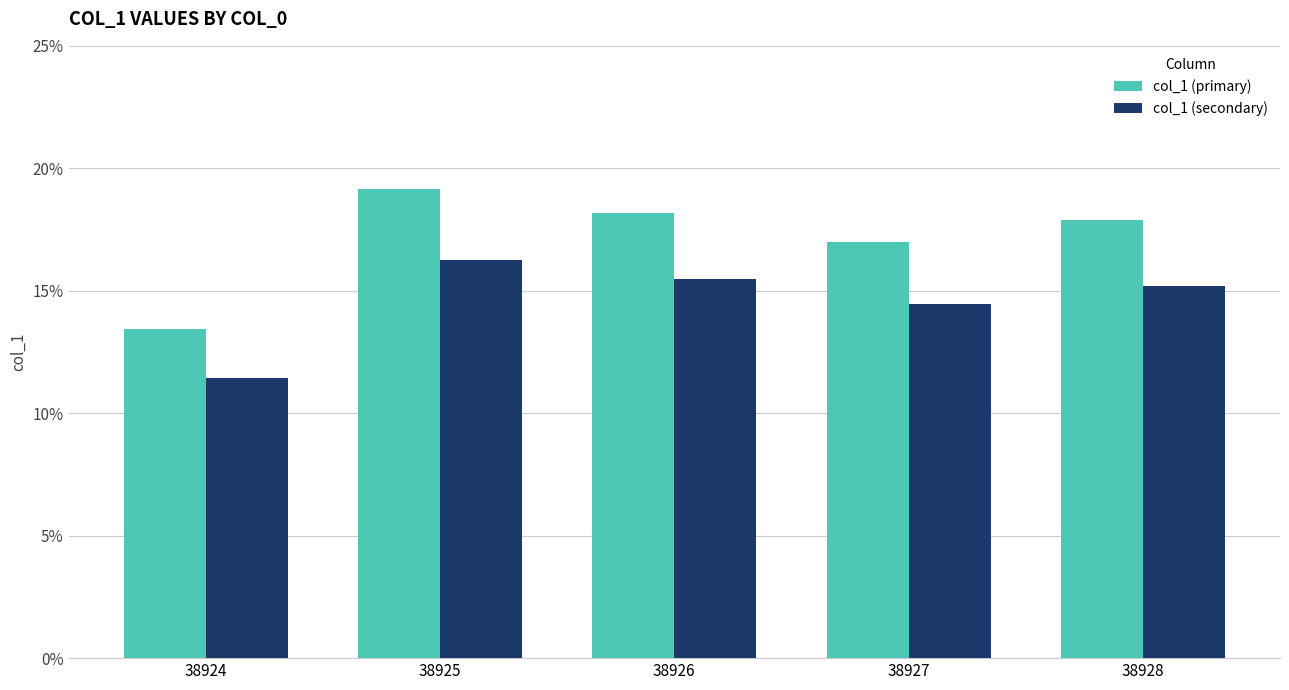

What is the difference between the second highest and minimum values in the col_1 (primary) series?

4.8